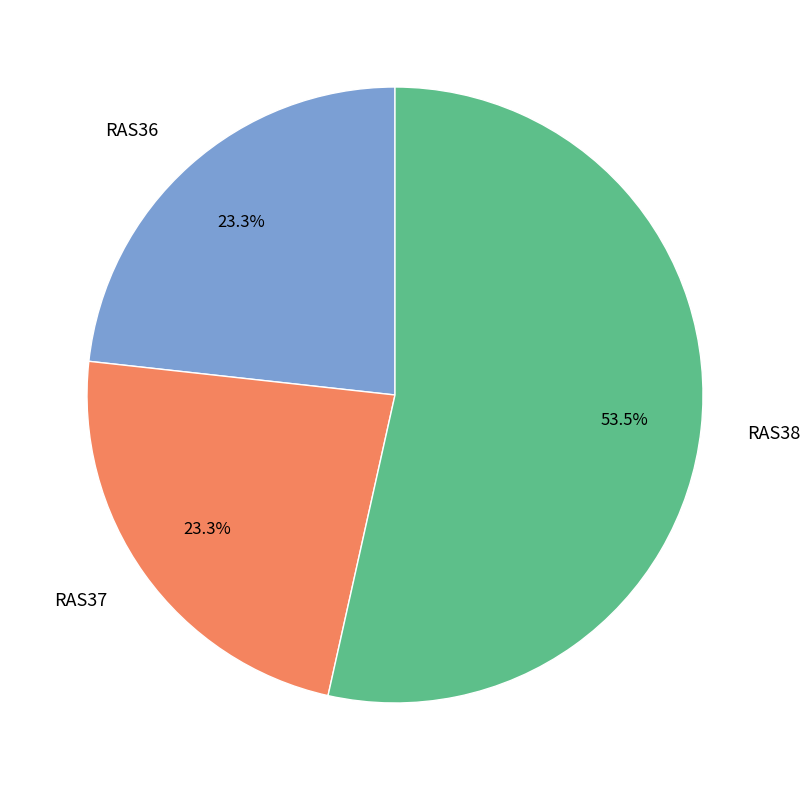

Is the sum of RAS37 and RAS36 greater than half?

No